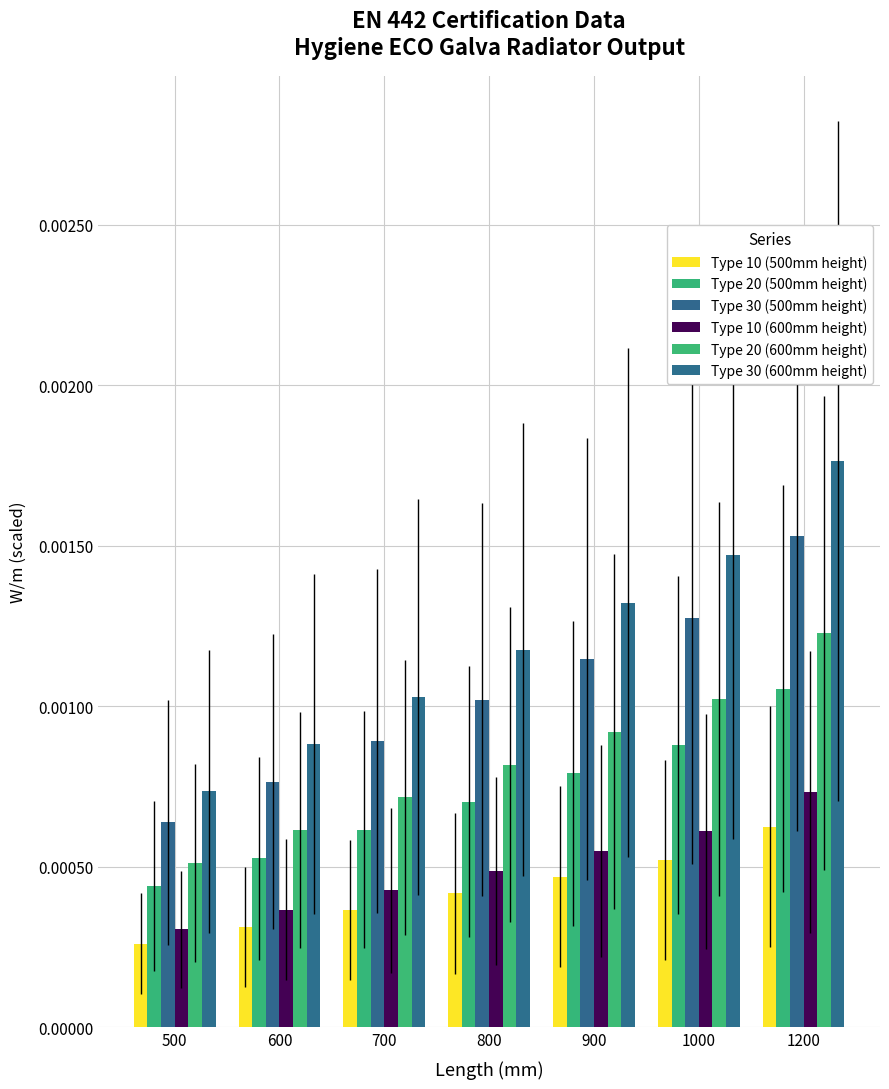

Rank the series by their maximum value, from highest to lowest.

Type 30 (600mm height), Type 30 (500mm height), Type 20 (600mm height), Type 20 (500mm height), Type 10 (600mm height), Type 10 (500mm height)